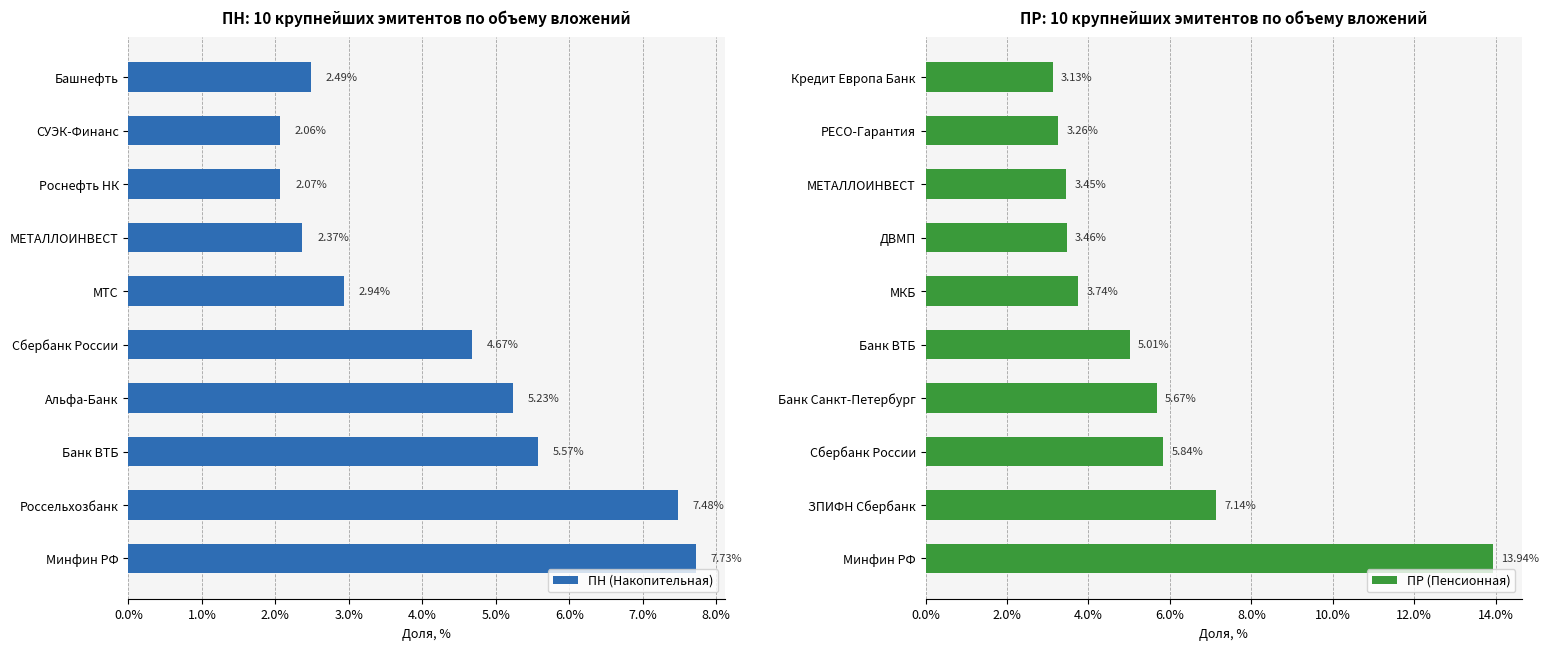

At how many categories does at least one series exceed 0?

10